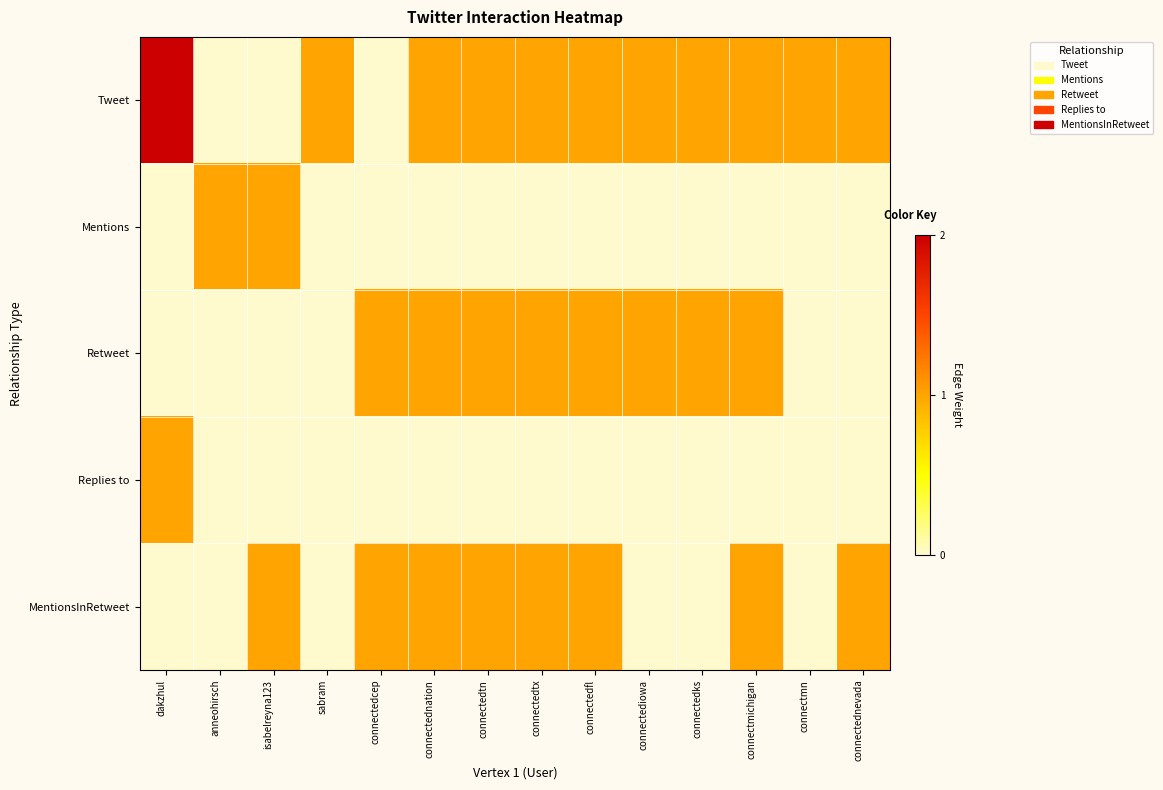

Reading left to right, list all the values displayed in this chart.

Tweet: dakzhul=2	anneohirsch=0	isabelreyna123=0	sabram=1	connectedcep=0	connectednation=1	connectedtn=1	connectedtx=1	connectedfl=1	connectediowa=1	connectedks=1	connectmichigan=1	connectmn=1	connectednevada=1
Mentions: dakzhul=0	anneohirsch=1	isabelreyna123=1	sabram=0	connectedcep=0	connectednation=0	connectedtn=0	connectedtx=0	connectedfl=0	connectediowa=0	connectedks=0	connectmichigan=0	connectmn=0	connectednevada=0
Retweet: dakzhul=0	anneohirsch=0	isabelreyna123=0	sabram=0	connectedcep=1	connectednation=1	connectedtn=1	connectedtx=1	connectedfl=1	connectediowa=1	connectedks=1	connectmichigan=1	connectmn=0	connectednevada=0
Replies to: dakzhul=1	anneohirsch=0	isabelreyna123=0	sabram=0	connectedcep=0	connectednation=0	connectedtn=0	connectedtx=0	connectedfl=0	connectediowa=0	connectedks=0	connectmichigan=0	connectmn=0	connectednevada=0
MentionsInRetweet: dakzhul=0	anneohirsch=0	isabelreyna123=1	sabram=0	connectedcep=1	connectednation=1	connectedtn=1	connectedtx=1	connectedfl=1	connectediowa=0	connectedks=0	connectmichigan=1	connectmn=0	connectednevada=1